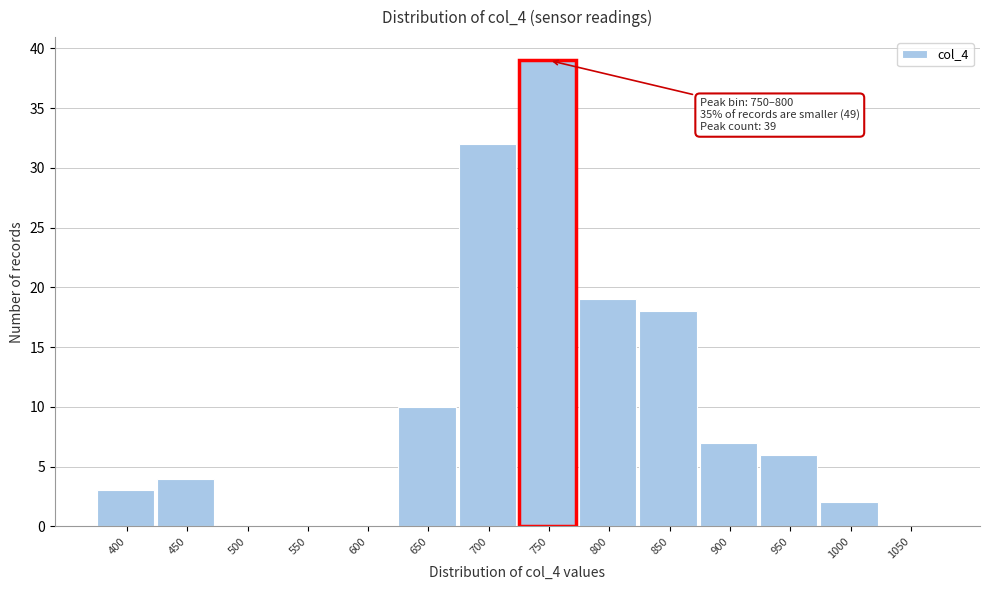

Reading right to left, extract all data points from this chart.

1050=0	1000=2	950=6	900=7	850=18	800=19	750=39	700=32	650=10	600=0	550=0	500=0	450=4	400=3